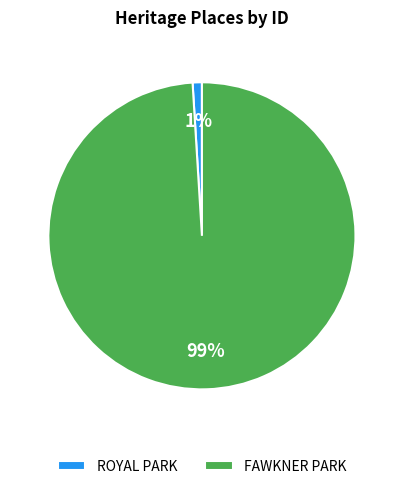

Does FAWKNER PARK represent more than half of the total?

Yes